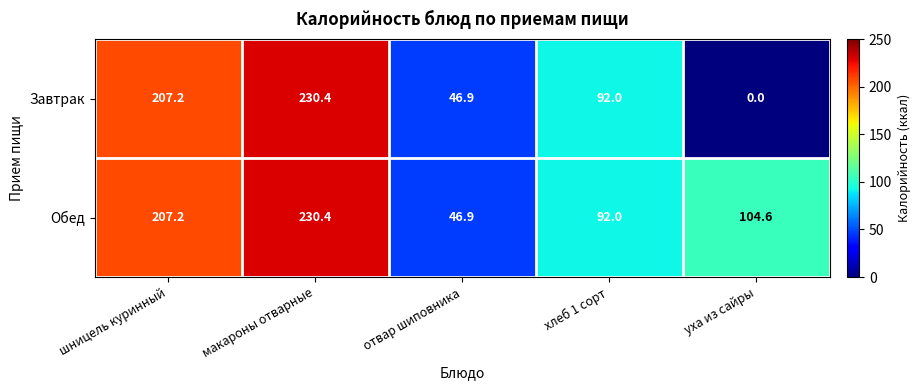

Rank the categories by Завтрак value from lowest to highest.

уха из сайры, отвар шиповника, хлеб 1 сорт, шницель куринный, макароны отварные